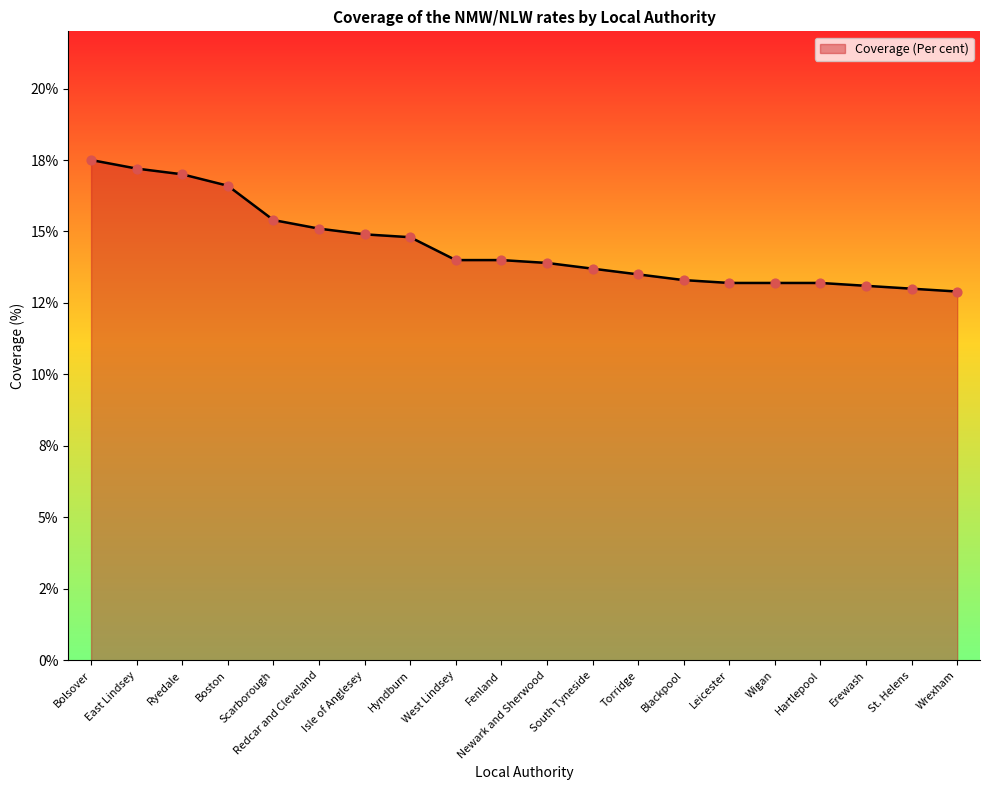

What is the ratio of the value at East Lindsey to the value at Ryedale?

1.0